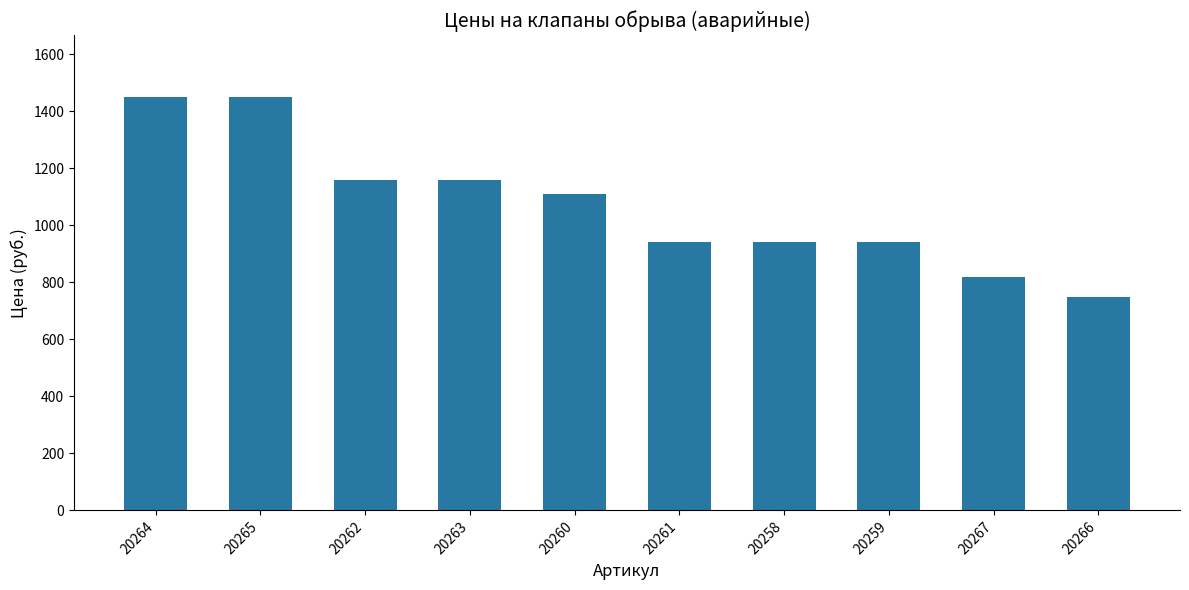

Reading left to right, what are all the values shown in this chart?

1450	1450	1160	1160	1110	940	940	940	820	750